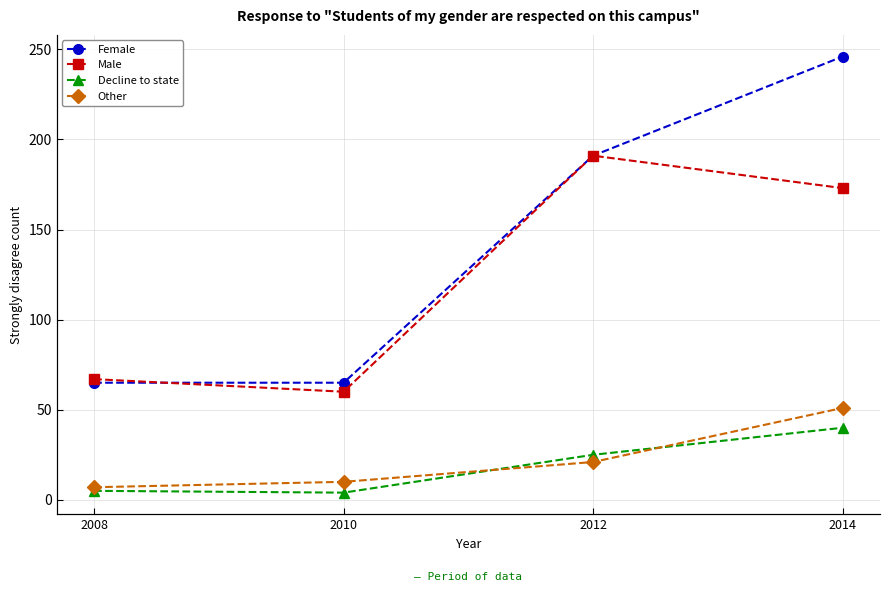

Rank the categories by Other value from highest to lowest.

2014, 2012, 2010, 2008